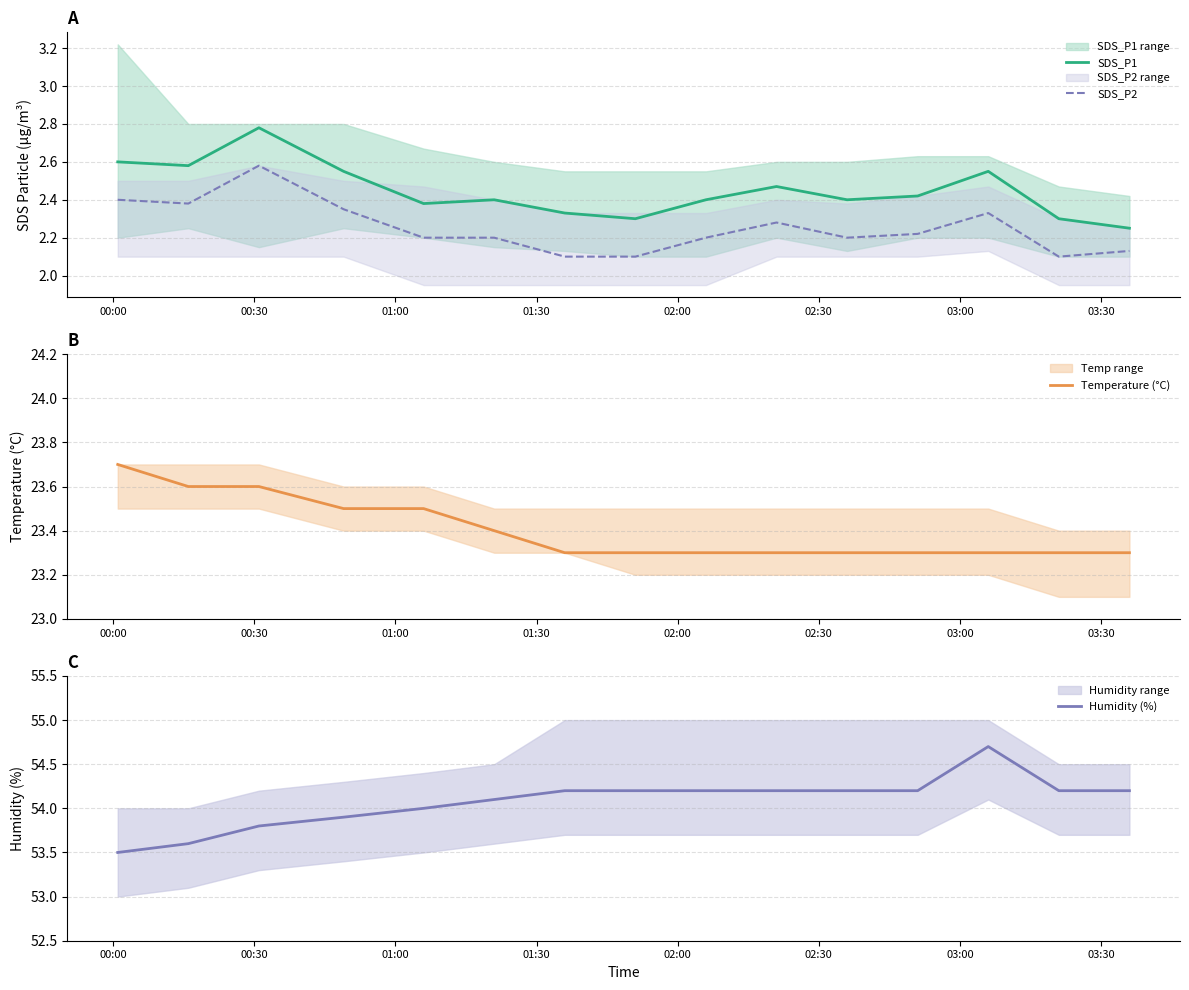

Count the SDS_P2 values in the range 2 to 3.

15